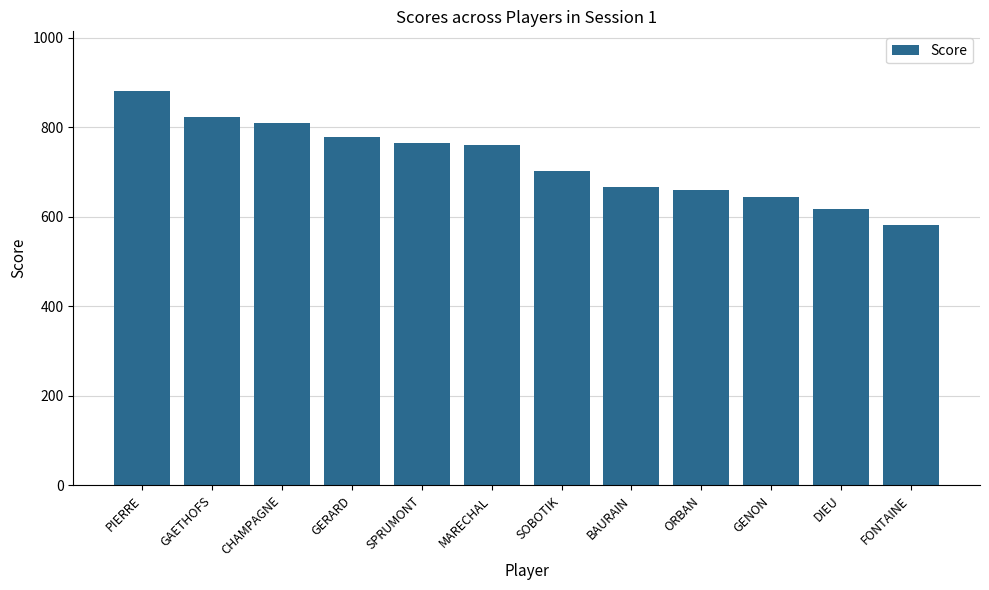

What position from the right is MARECHAL?

7